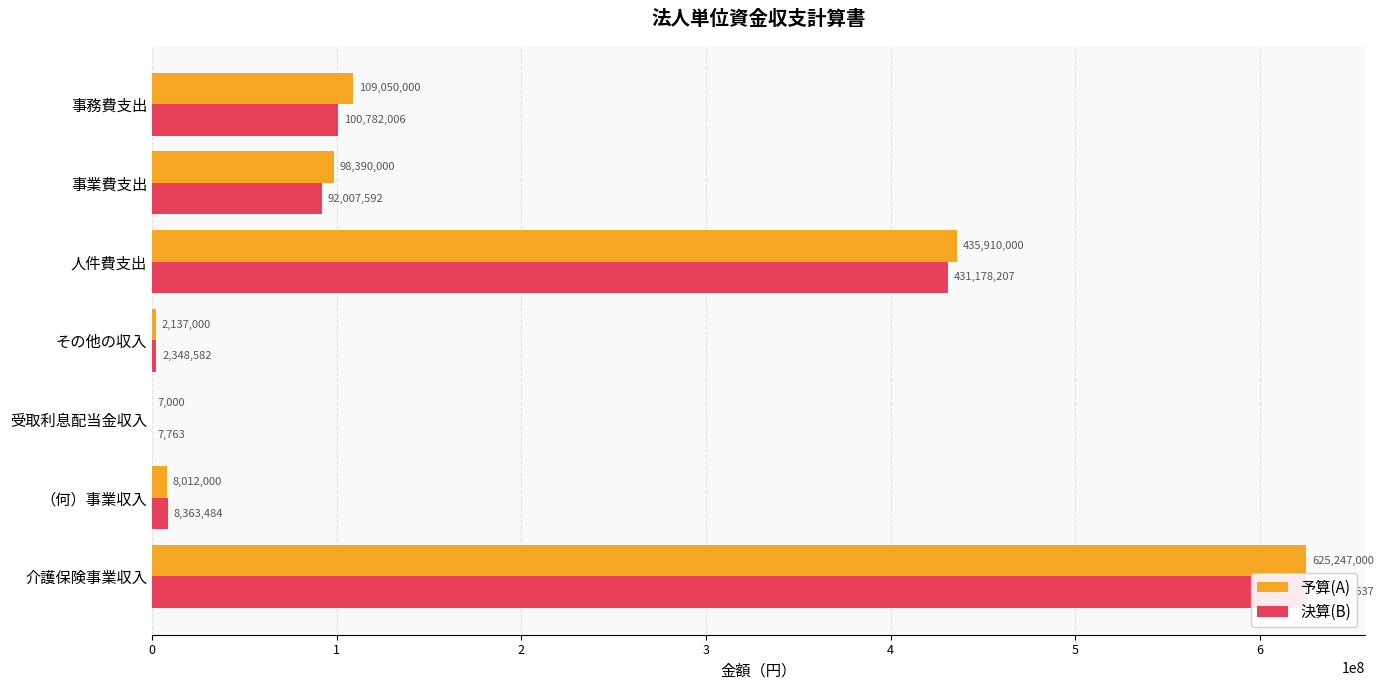

What is the sum of the 決算(B) values at その他の収入 and （何）事業収入?

10712066